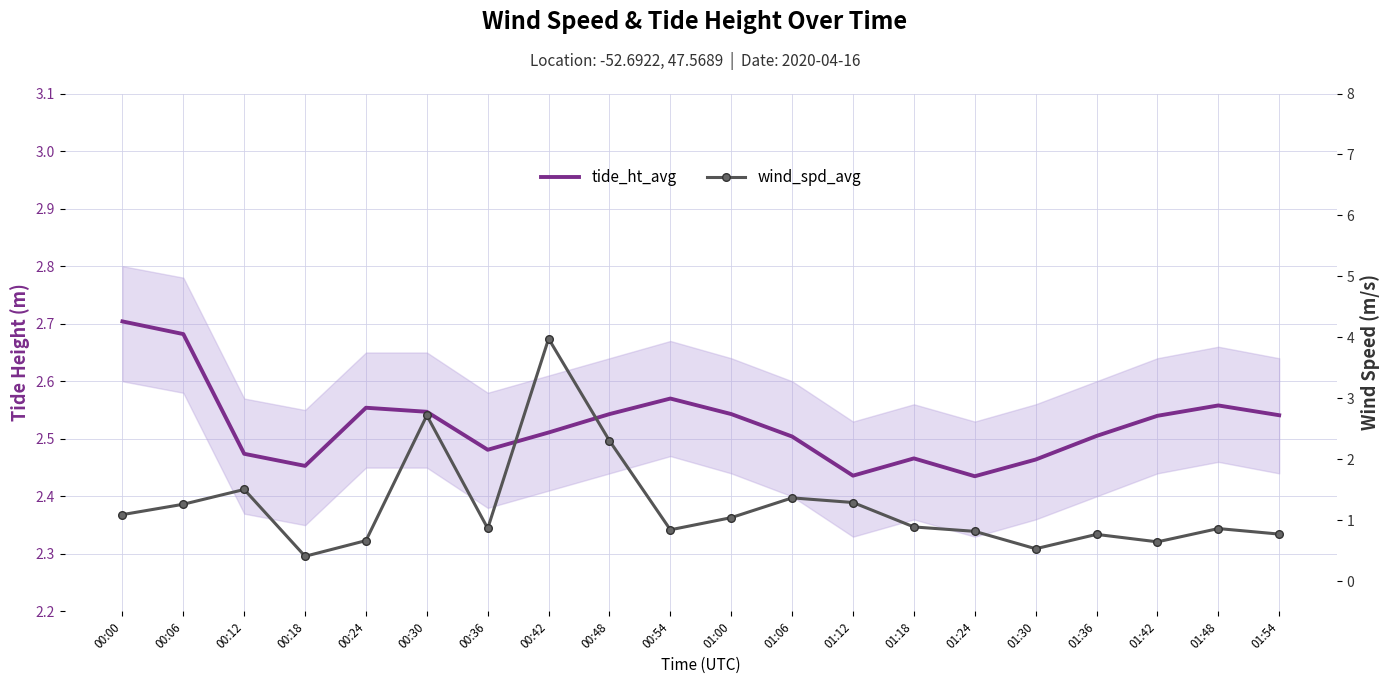

Reading right to left, list all the values displayed in this chart.

tide_ht_avg: 01:54=2.5	01:48=2.6	01:42=2.5	01:36=2.5	01:30=2.5	01:24=2.4	01:18=2.5	01:12=2.4	01:06=2.5	01:00=2.5	00:54=2.6	00:48=2.5	00:42=2.5	00:36=2.5	00:30=2.5	00:24=2.6	00:18=2.5	00:12=2.5	00:06=2.7	00:00=2.7
wind_spd_avg: 01:54=0.8	01:48=0.9	01:42=0.6	01:36=0.8	01:30=0.5	01:24=0.8	01:18=0.9	01:12=1.3	01:06=1.4	01:00=1.0	00:54=0.8	00:48=2.3	00:42=4.0	00:36=0.9	00:30=2.7	00:24=0.7	00:18=0.4	00:12=1.5	00:06=1.3	00:00=1.1